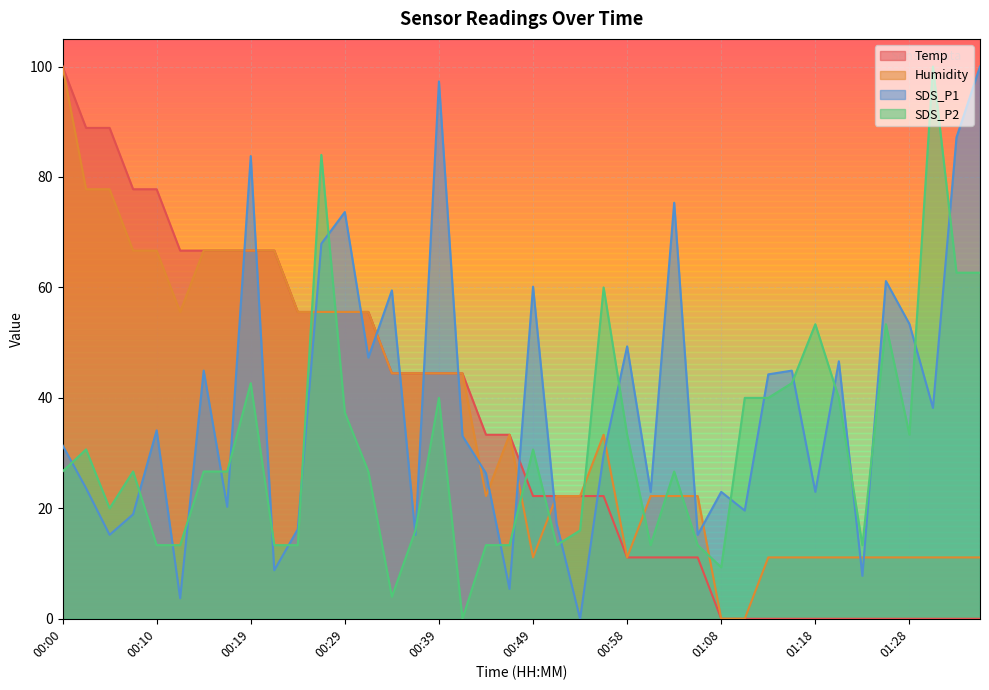

At how many categories does at least one series exceed 35?

32